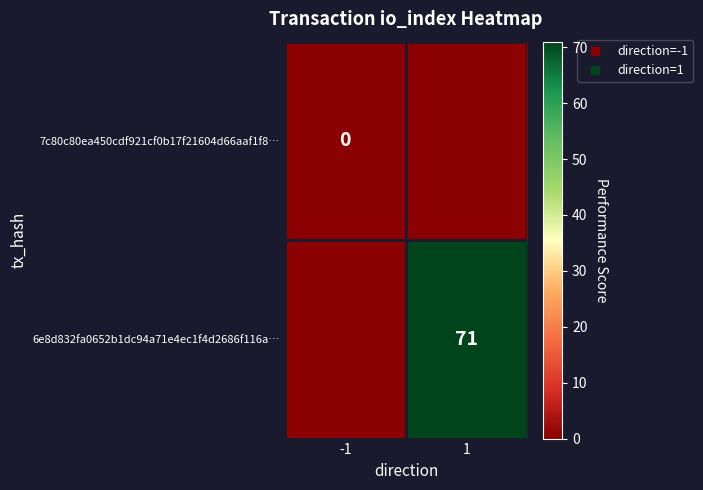

Rank the series at 1 from lowest to highest value.

7c80c80ea450cdf921cf0b17f21604d66aaf1f8…, 6e8d832fa0652b1dc94a71e4ec1f4d2686f116a…